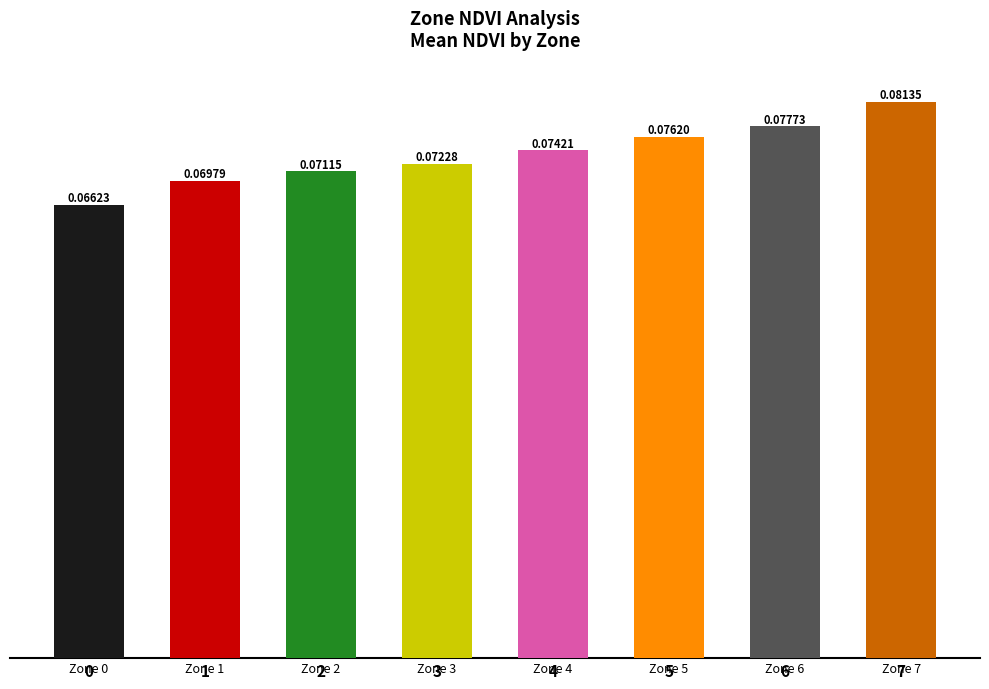

Count the values in the range 0 to 1.

8